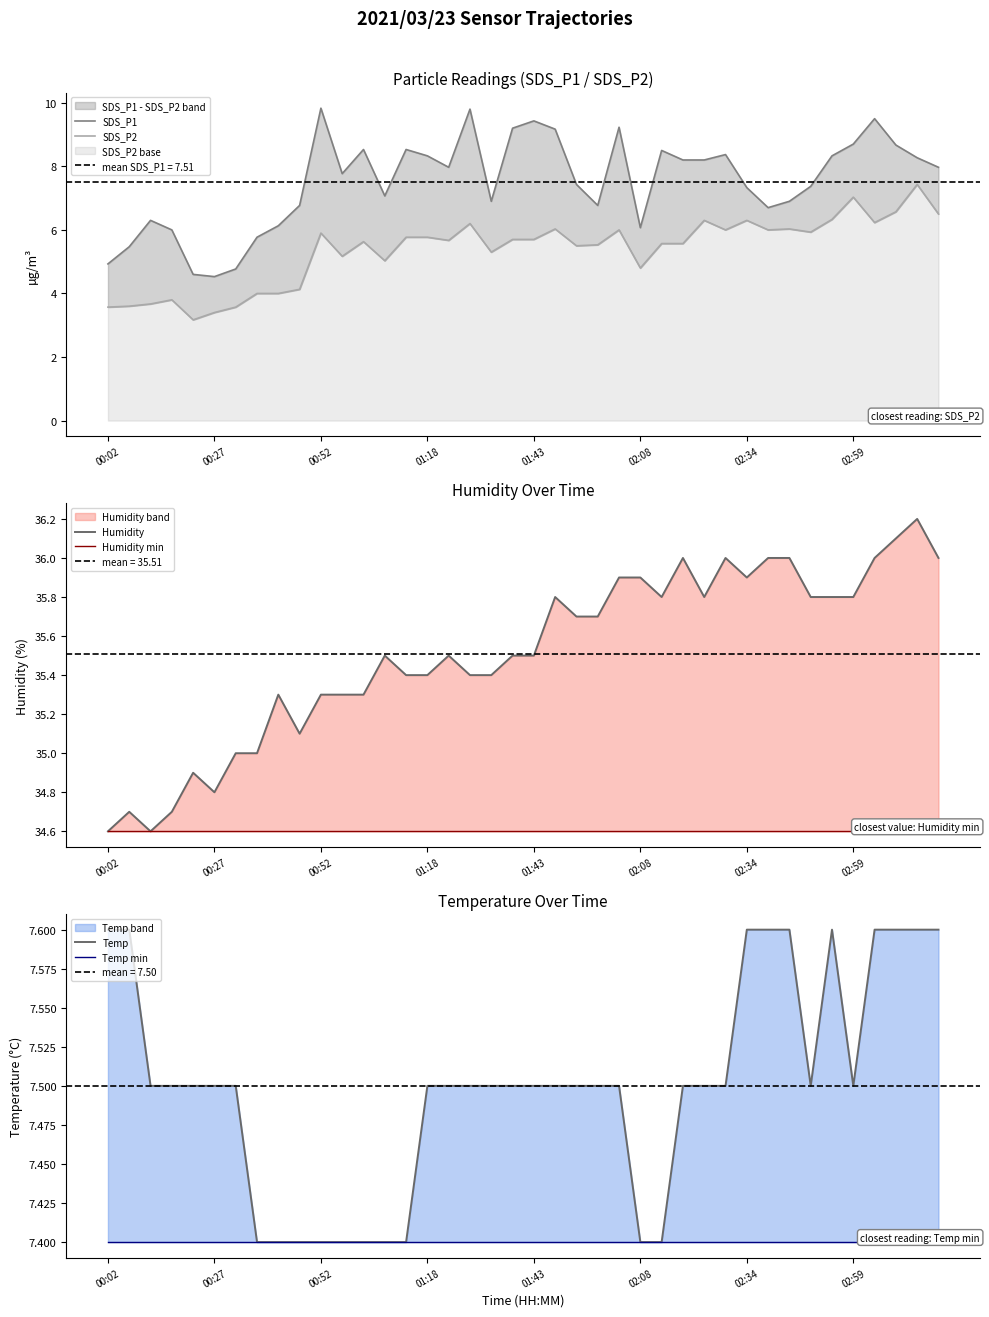

True or false: Humidity and Temp cross at least once.

False